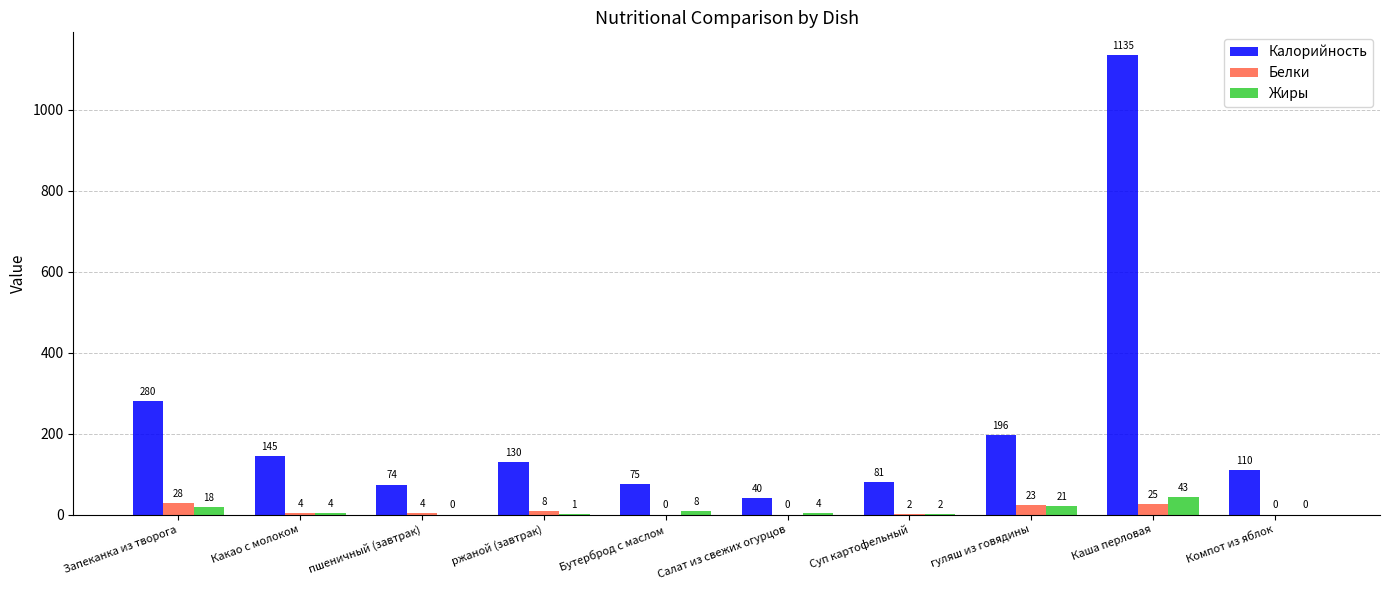

At which label does Белки reach its peak?

Запеканка из творога